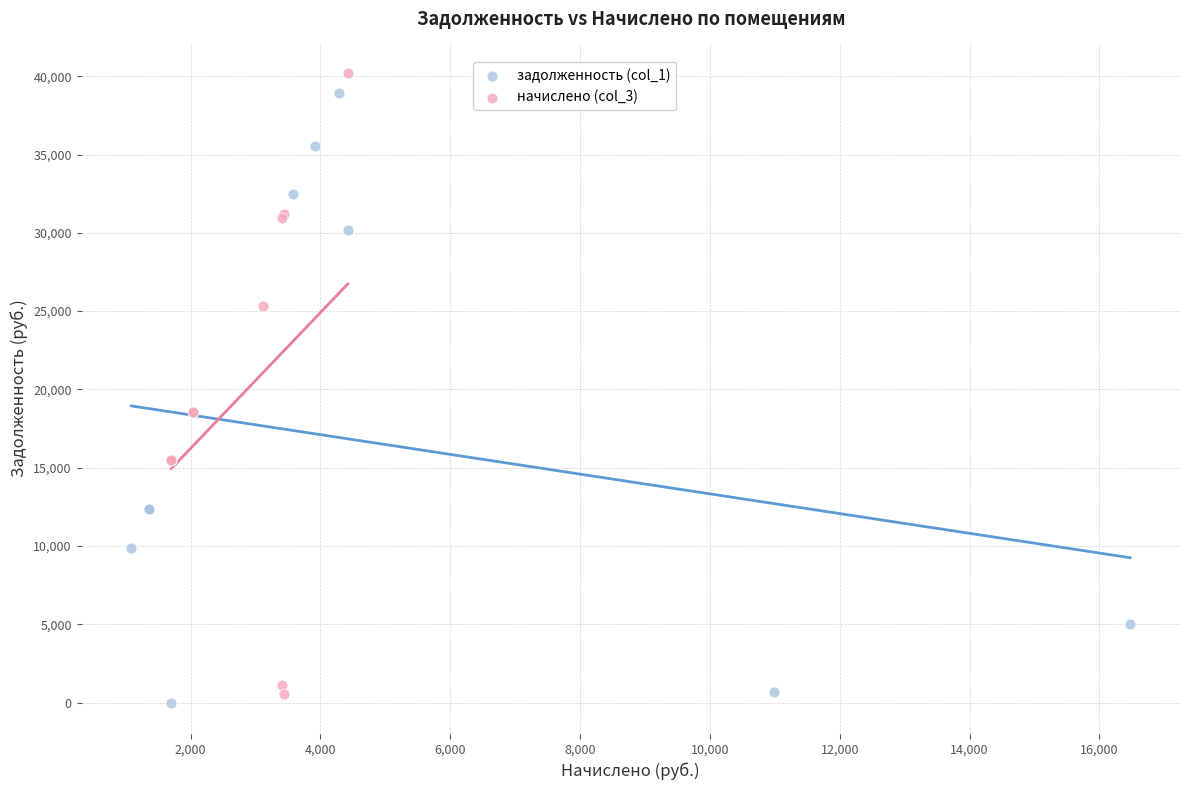

Which series reaches the minimum Y coordinate?

задолженность (col_1)